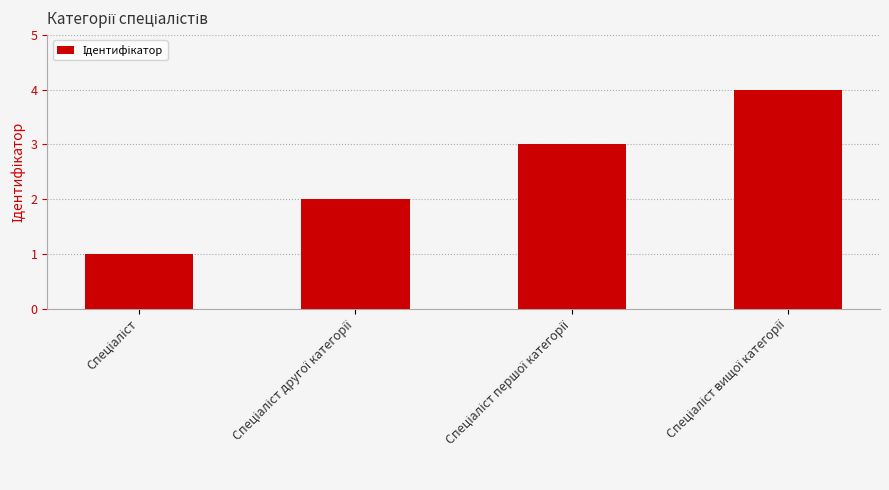

What is the difference between the maximum and minimum values?

3